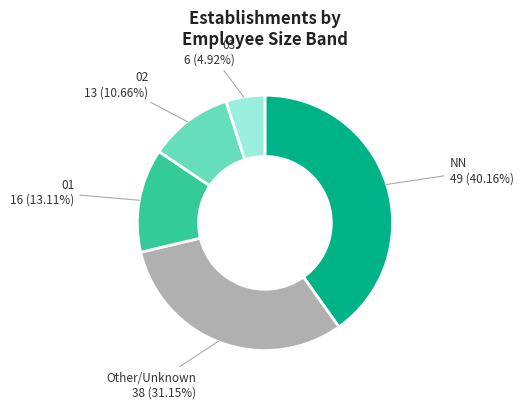

Which category has the biggest portion of the pie?

NN